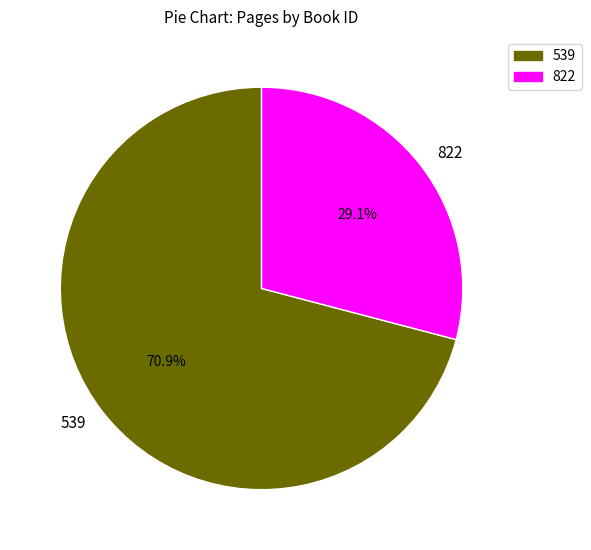

How many slices are in this pie chart?

2